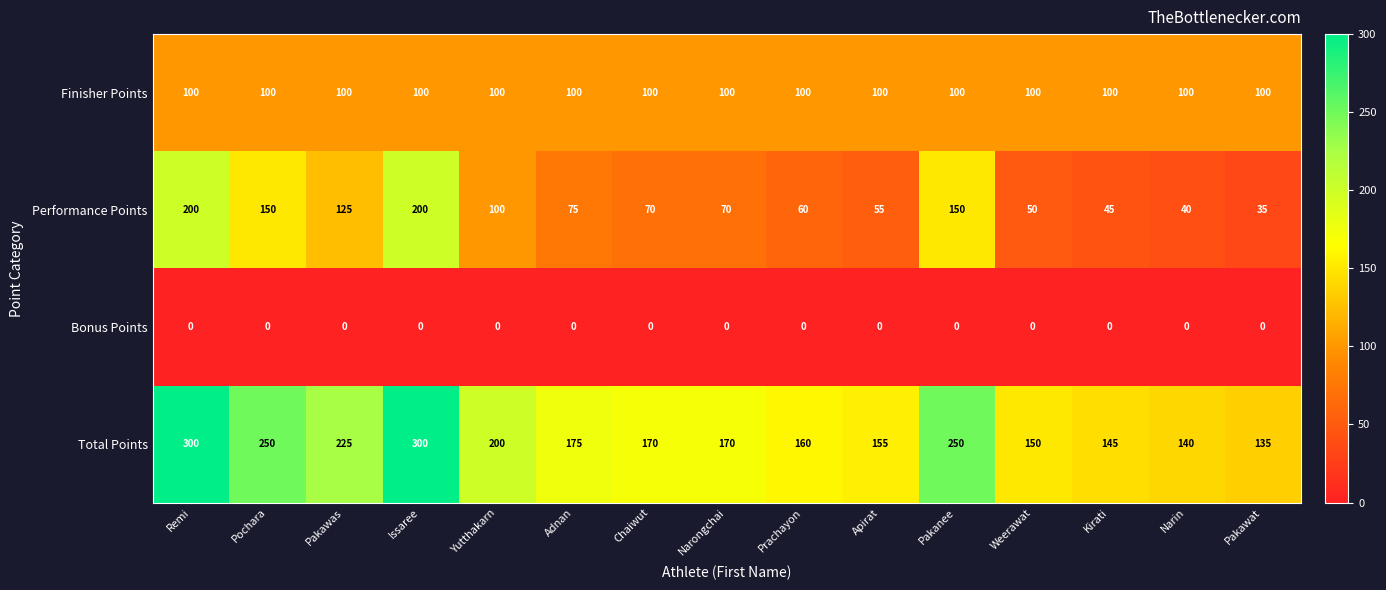

At which label does Performance Points reach its minimum?

Pakawat